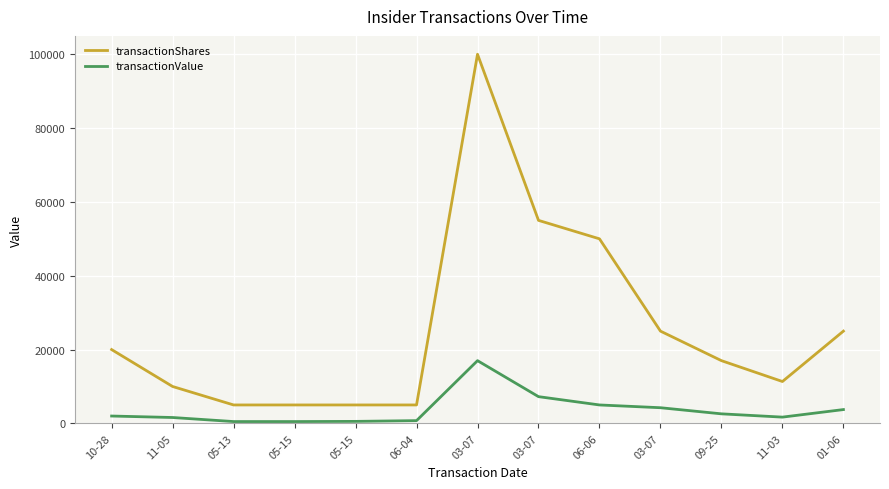

Is it true that transactionValue equals 6436 at 01-06?

False